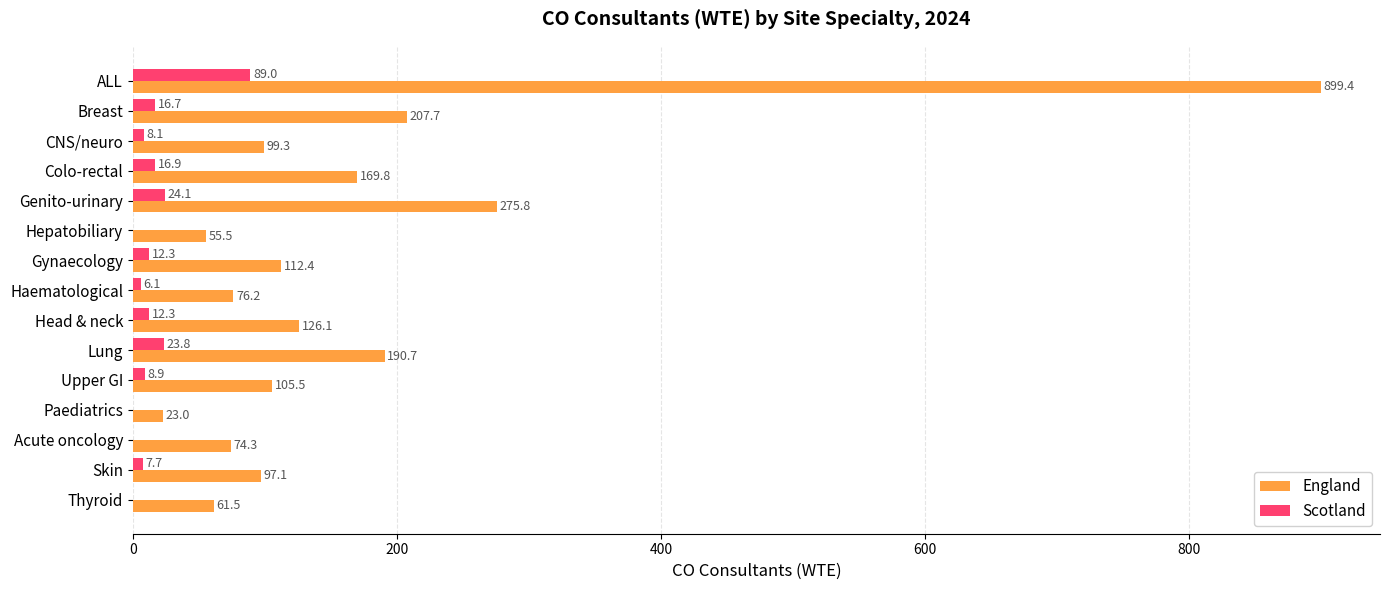

What is the maximum value for England?

899.4